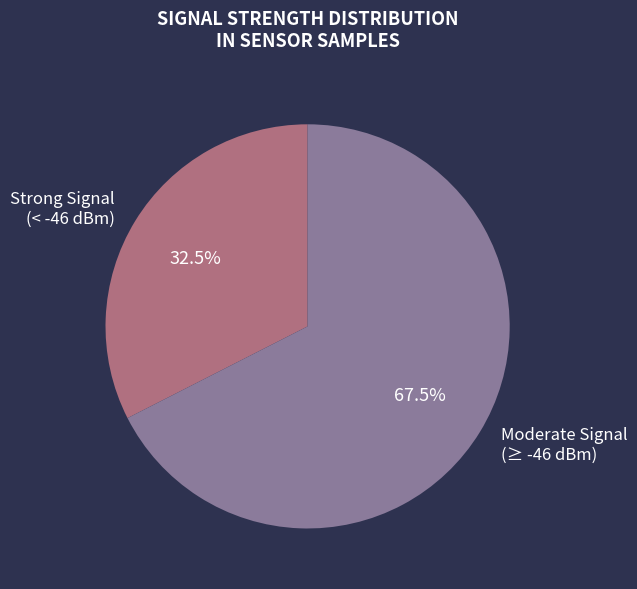

Count the number of slices in the pie.

2